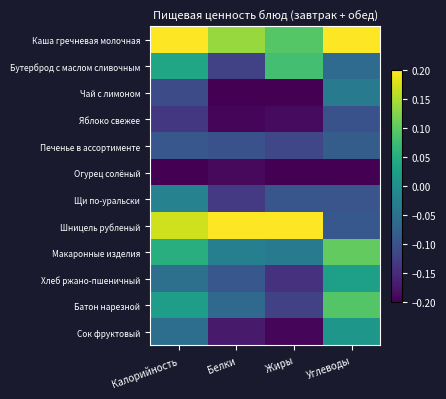

At which category does the chart reach its peak across all series?

Калорийность